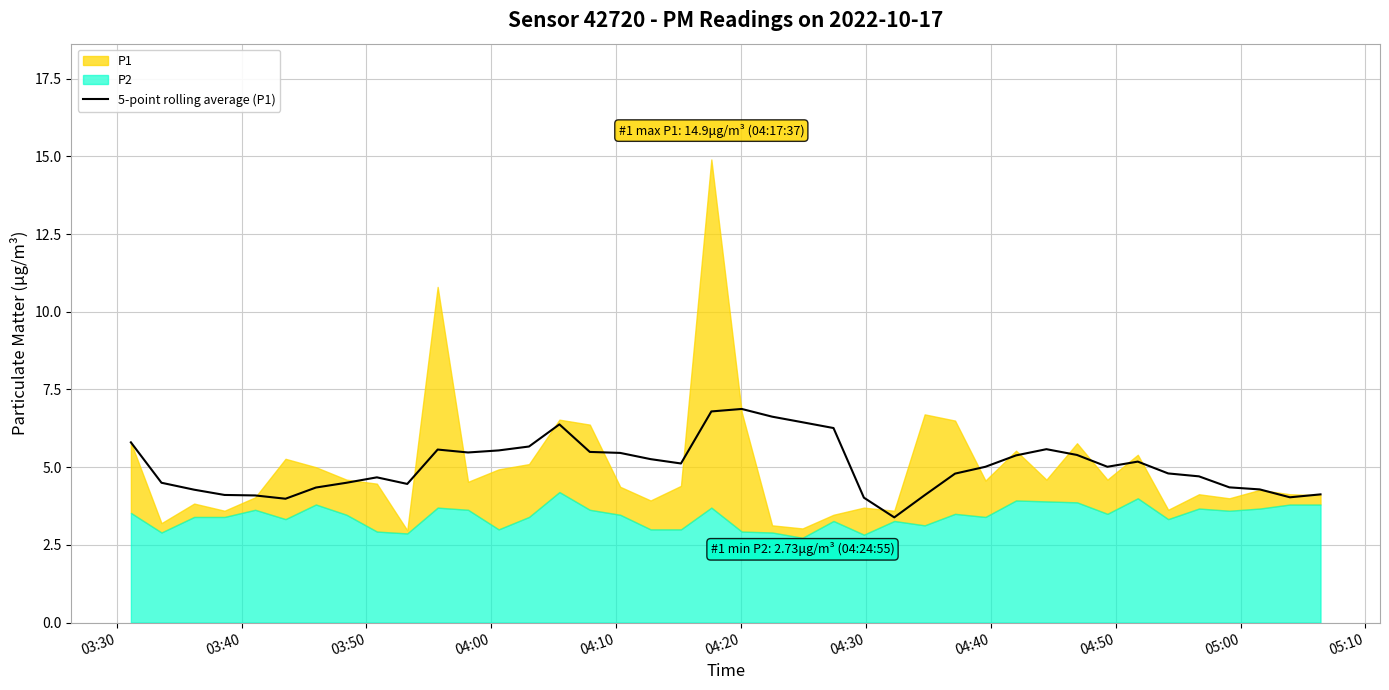

What is the sum of all values?

201.9